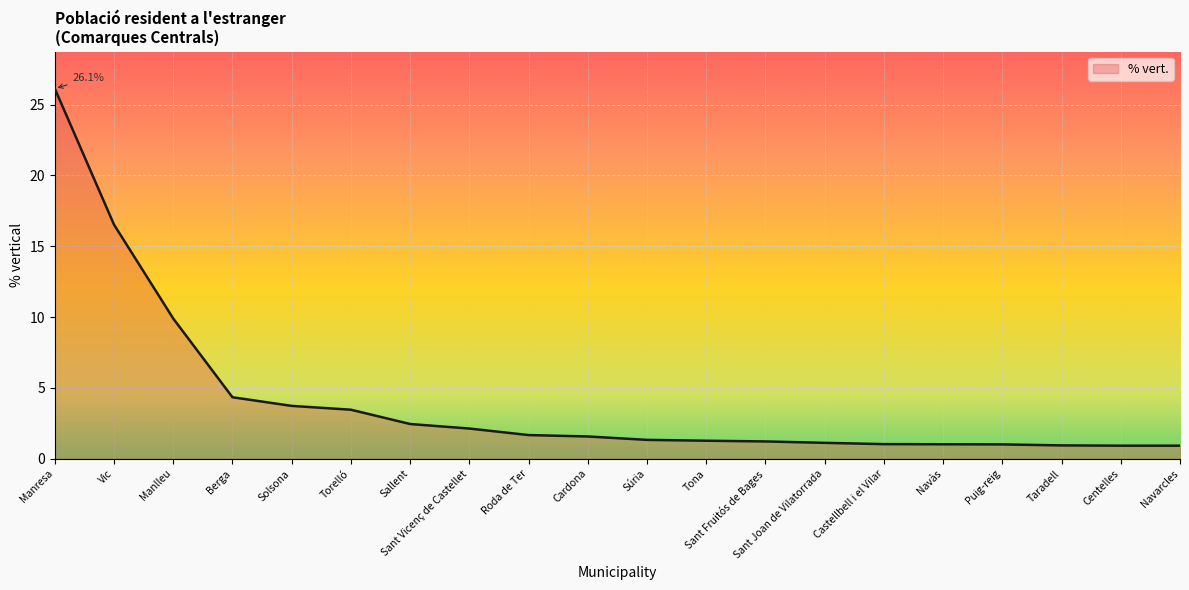

Where is the data nearest to the value 13?

Manlleu